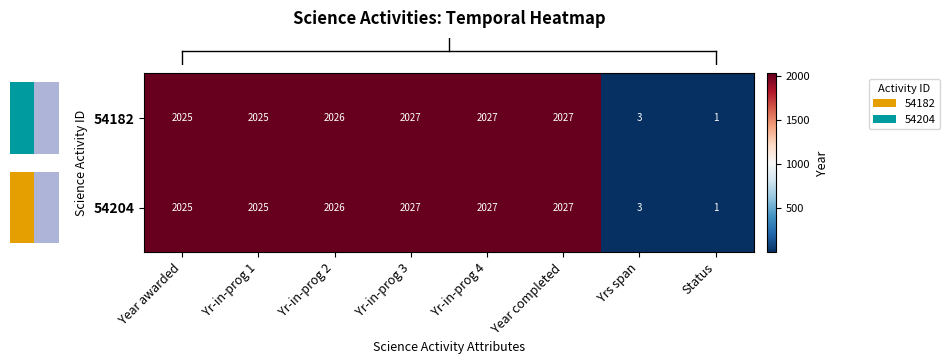

What is the difference between the maximum and minimum values in the 54204 series?

2026